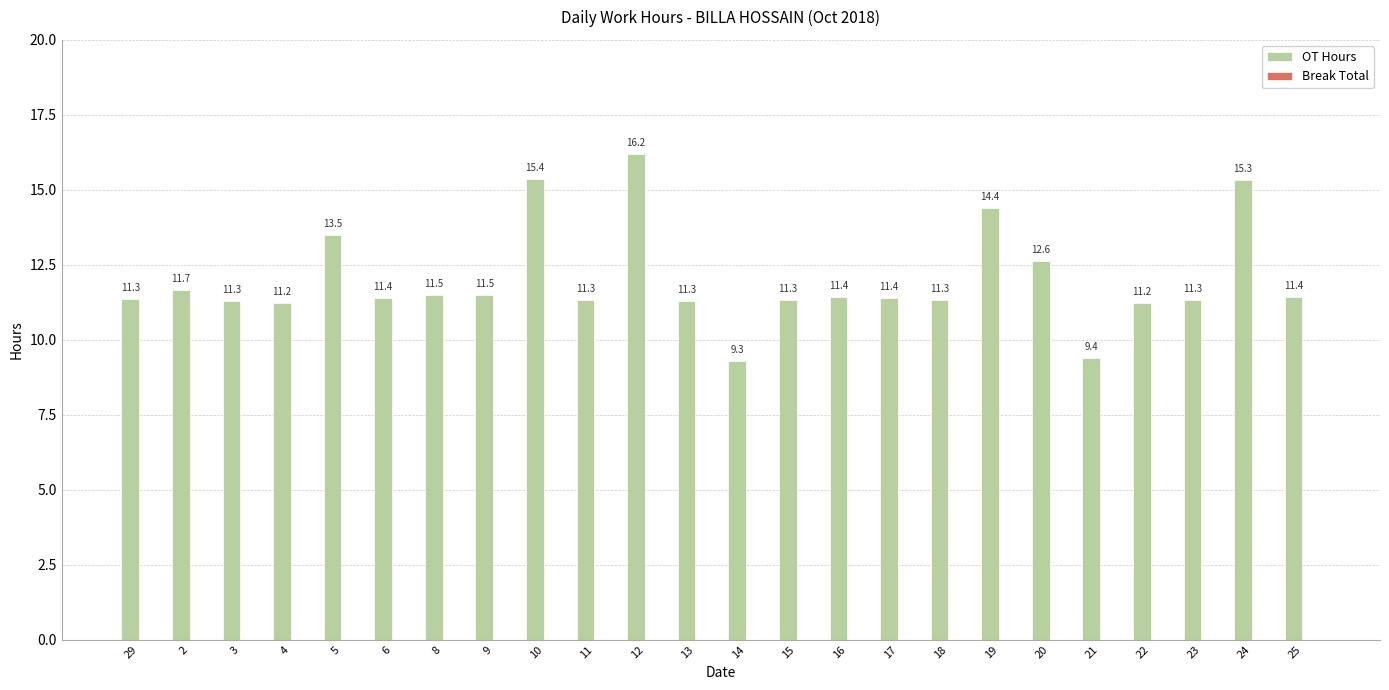

What is the minimum value shown in the chart?

9.3